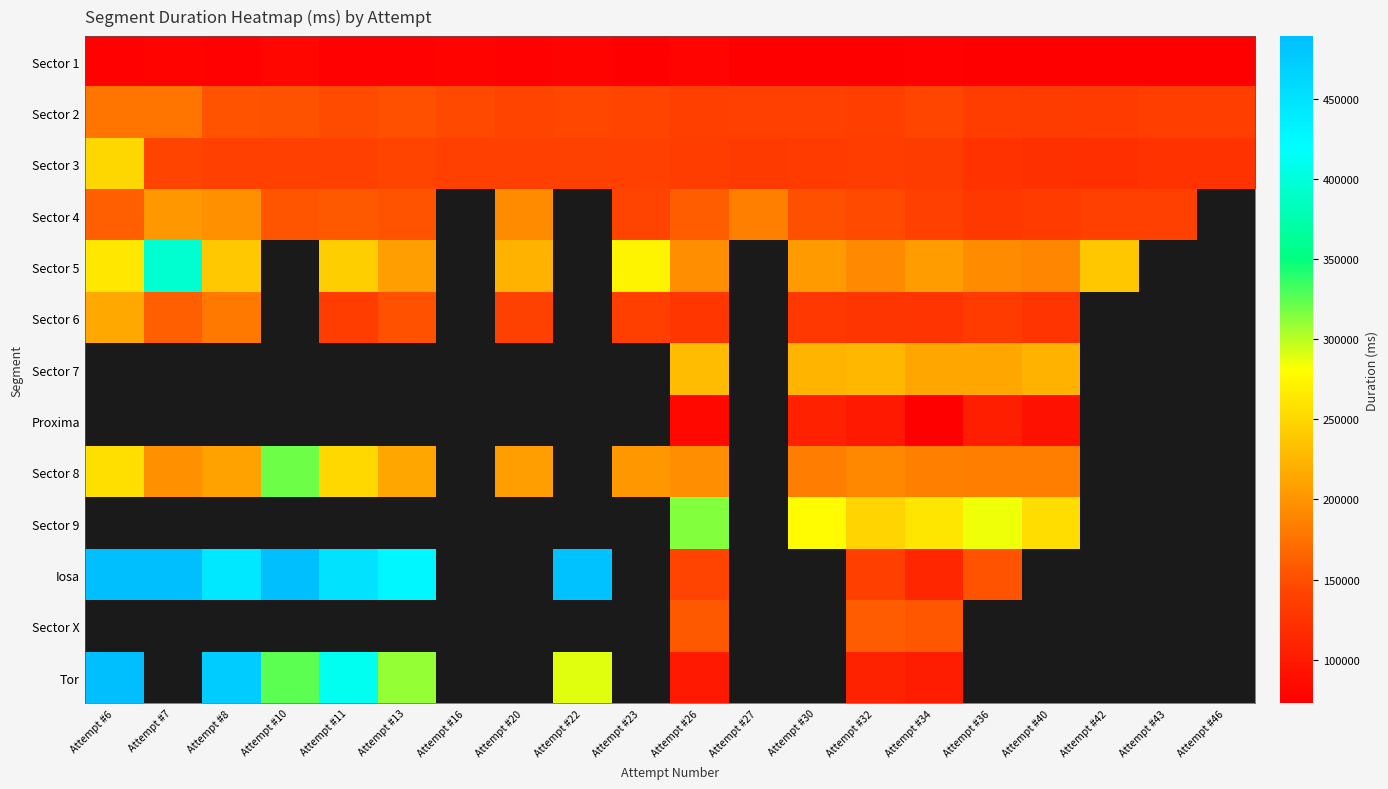

The value of Sector 6 at Attempt #13 is 266638.2. True or false?

False